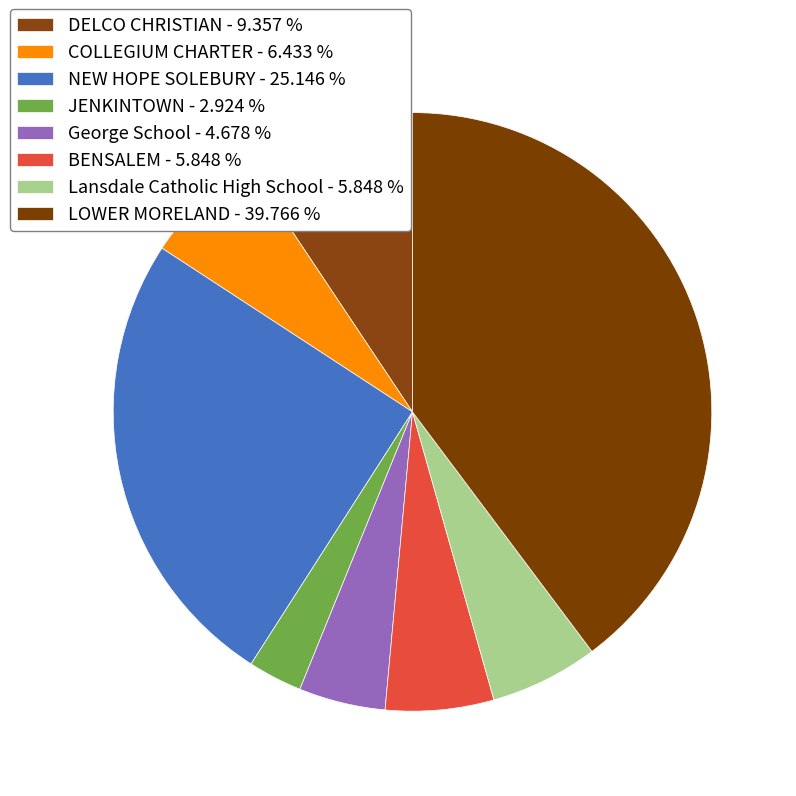

How many segments does this pie chart have?

8